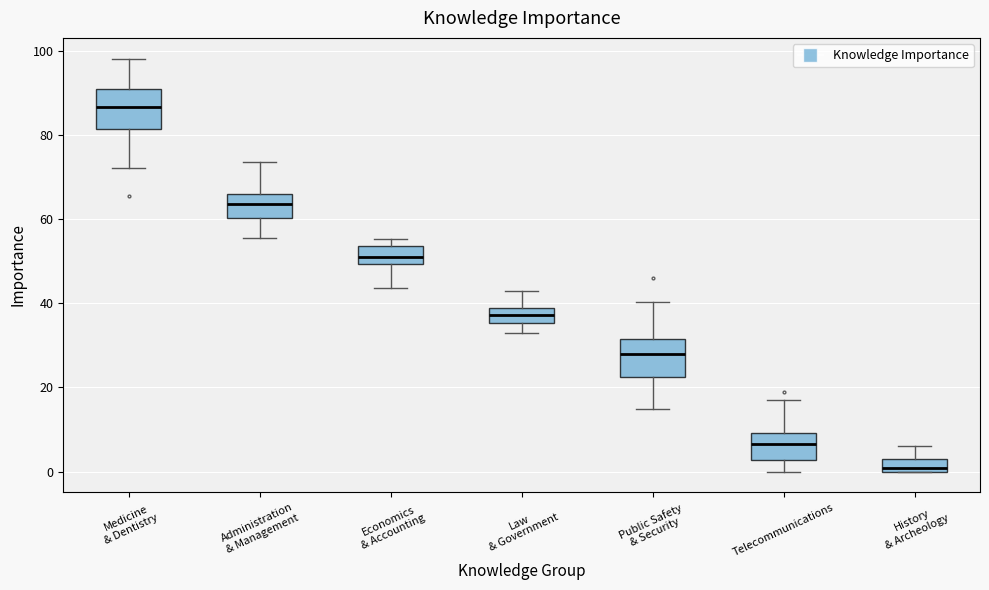

Where is the upper edge of the box for Economics & Accounting on the y-axis? The values are not printed on the chart, so give them approximately, as read against the axis.

54